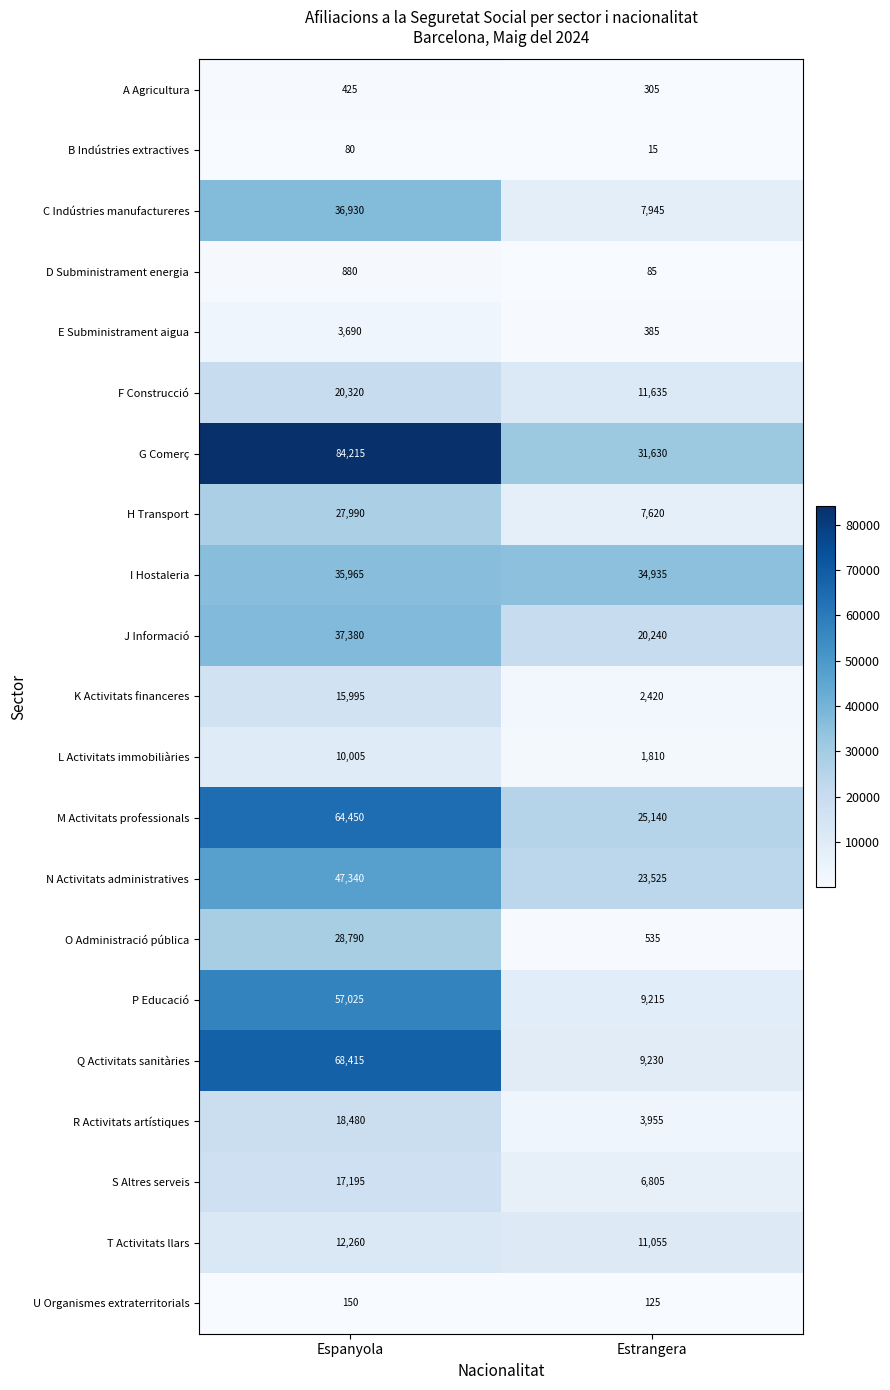

The N Activitats administratives series shows 14385 at Estrangera. True or false?

False